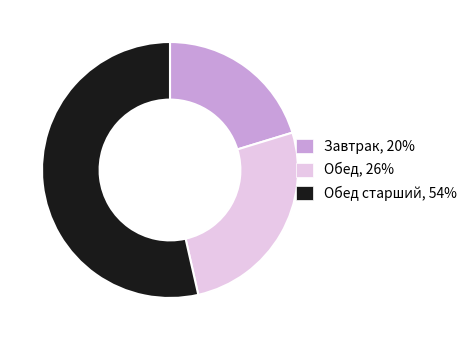

Is there any slice that represents more than half of the pie?

Yes